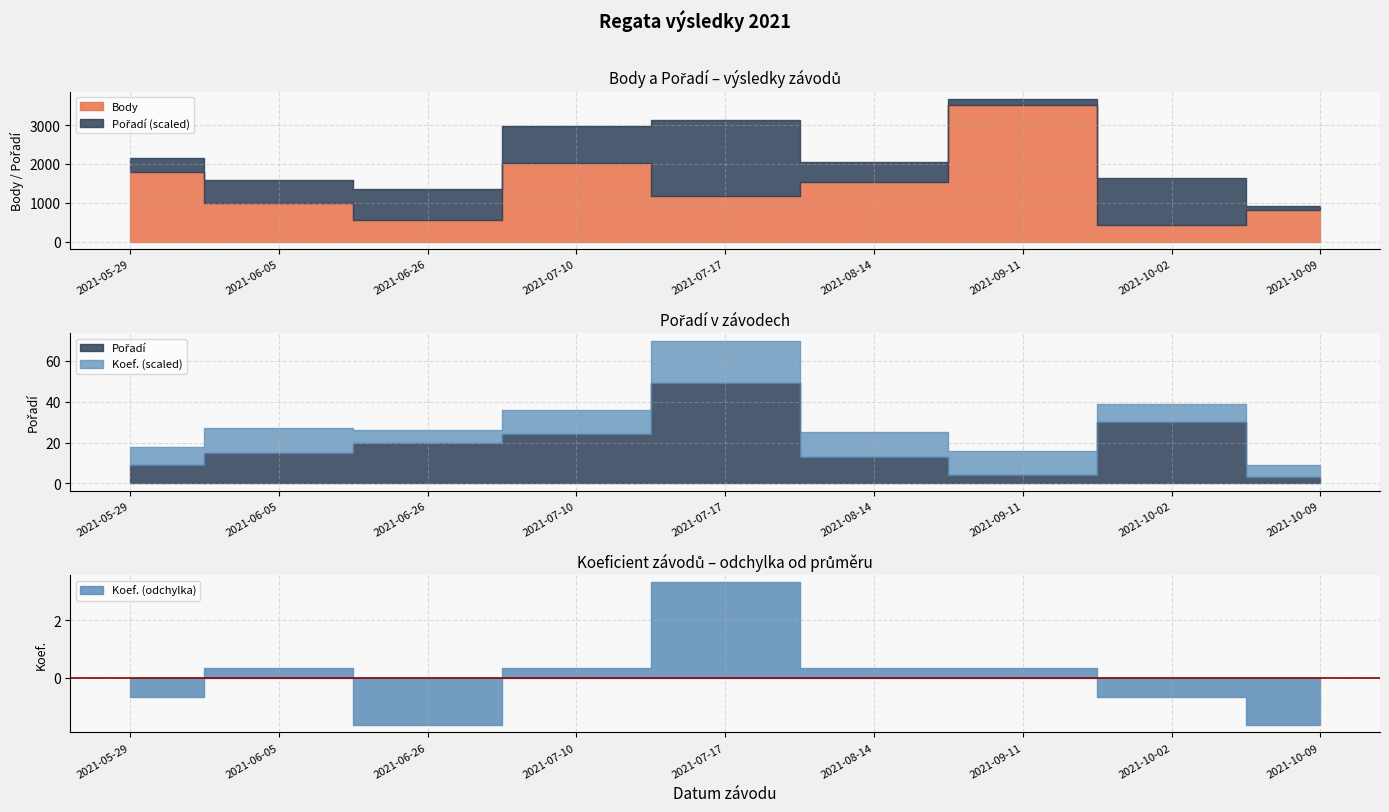

At which label does Pořadí reach its peak?

2021-07-17